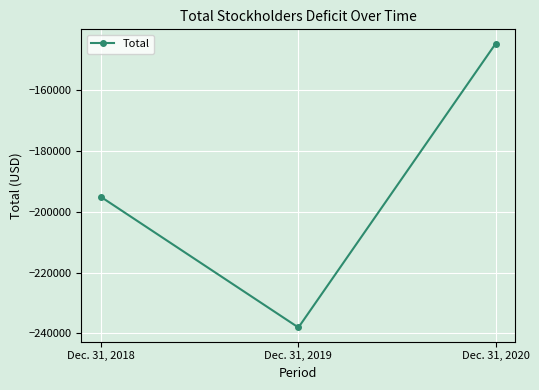

What is the change in value from Dec. 31, 2018 to Dec. 31, 2019?

-42870